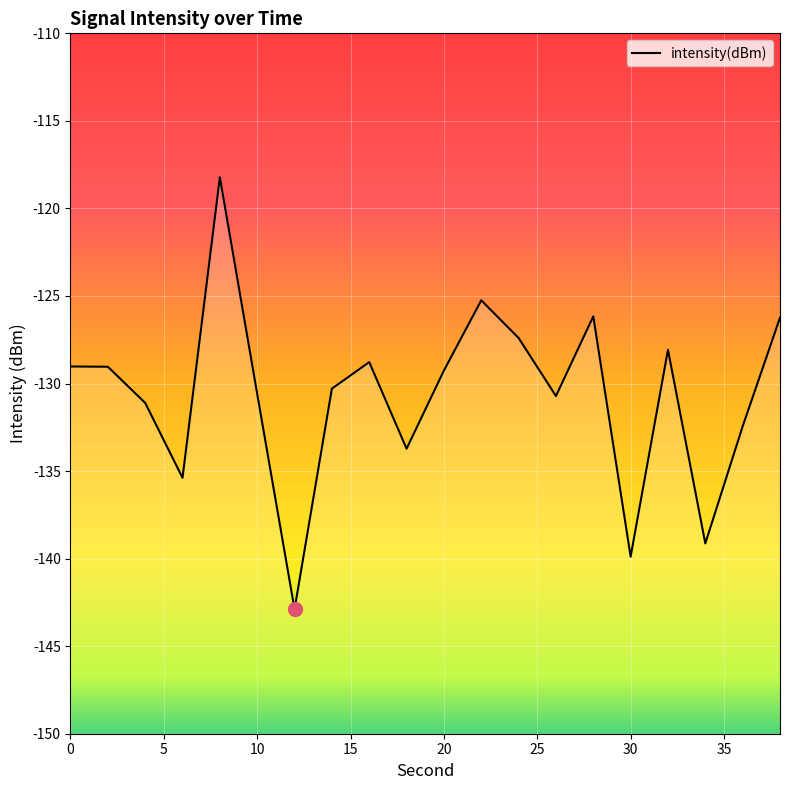

The chart shows a value of -79.7 at 17. True or false?

False